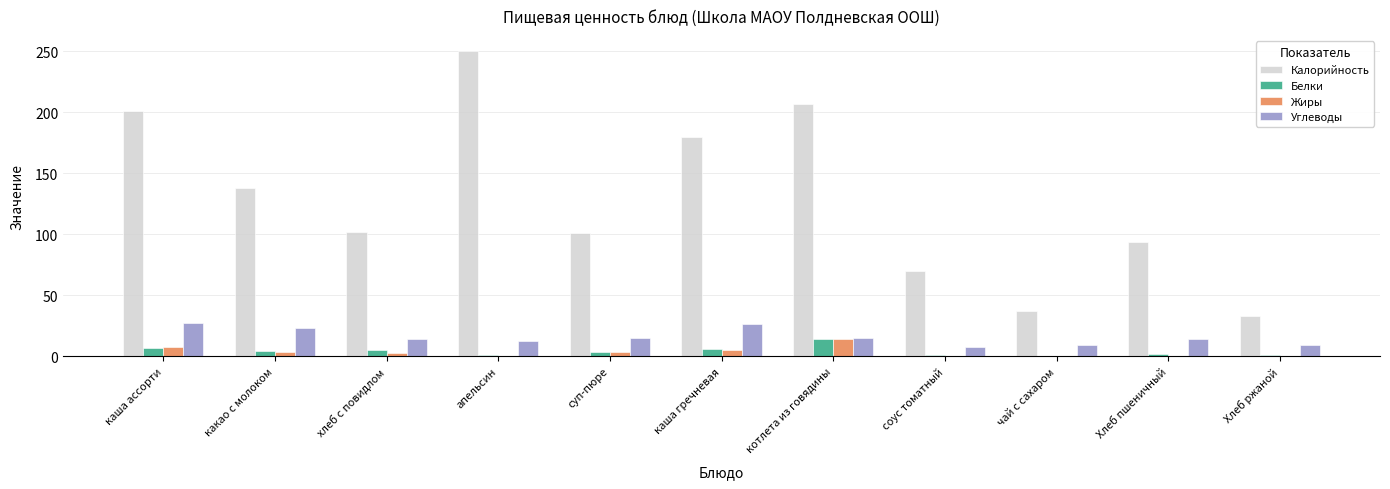

Is it true that Белки equals 3.9 at какао с молоком?

True